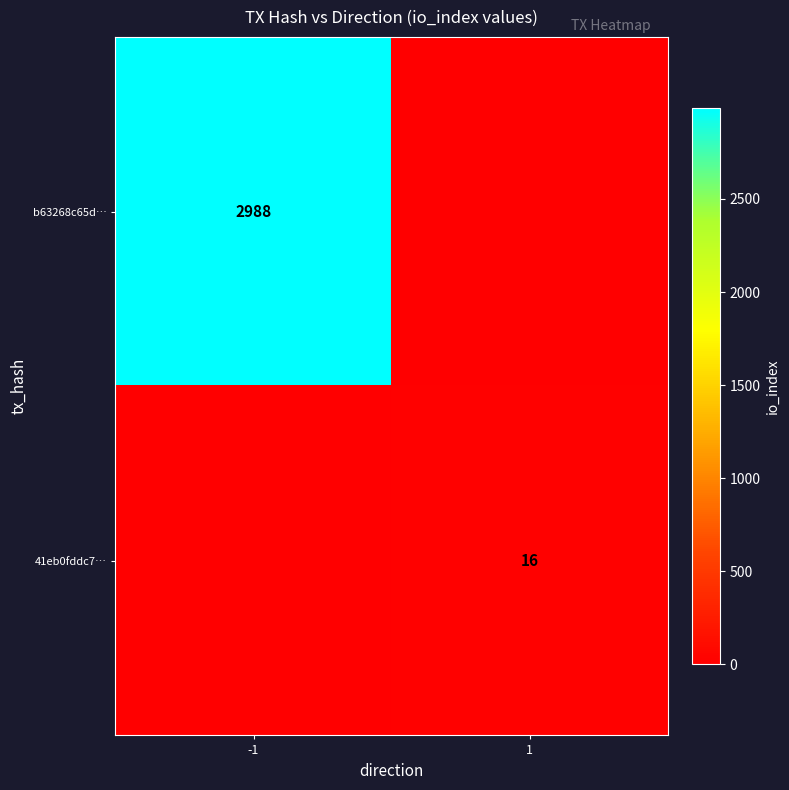

True or false: 41eb0fddc7… has a value of 16 at 1.

True